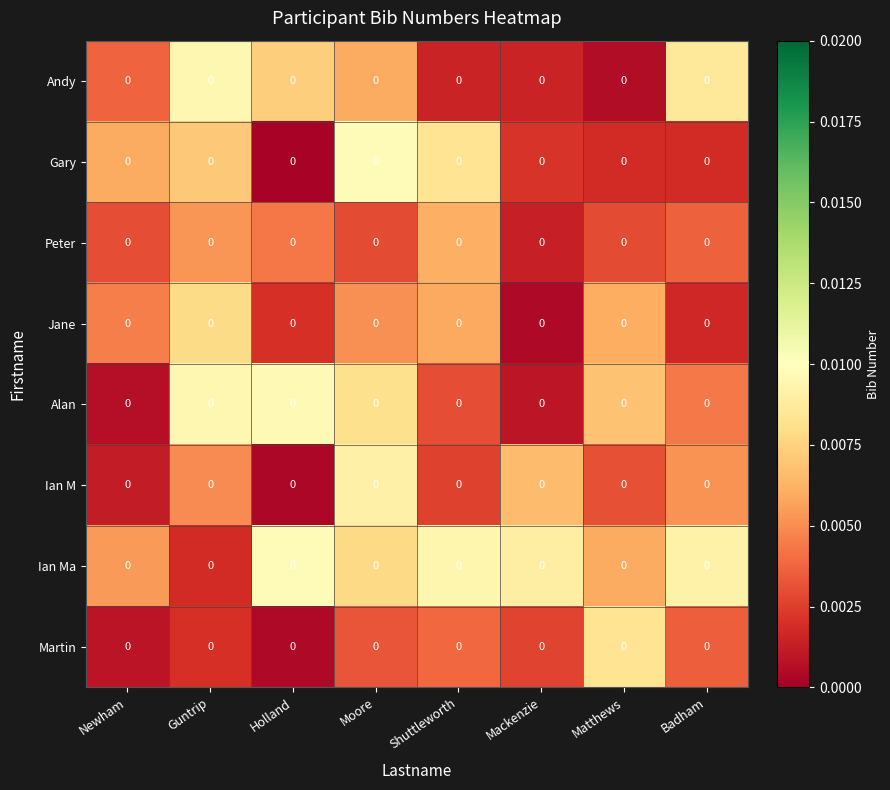

Is the value of Ian Ma at Newham greater than the value of Alan at Badham?

Yes